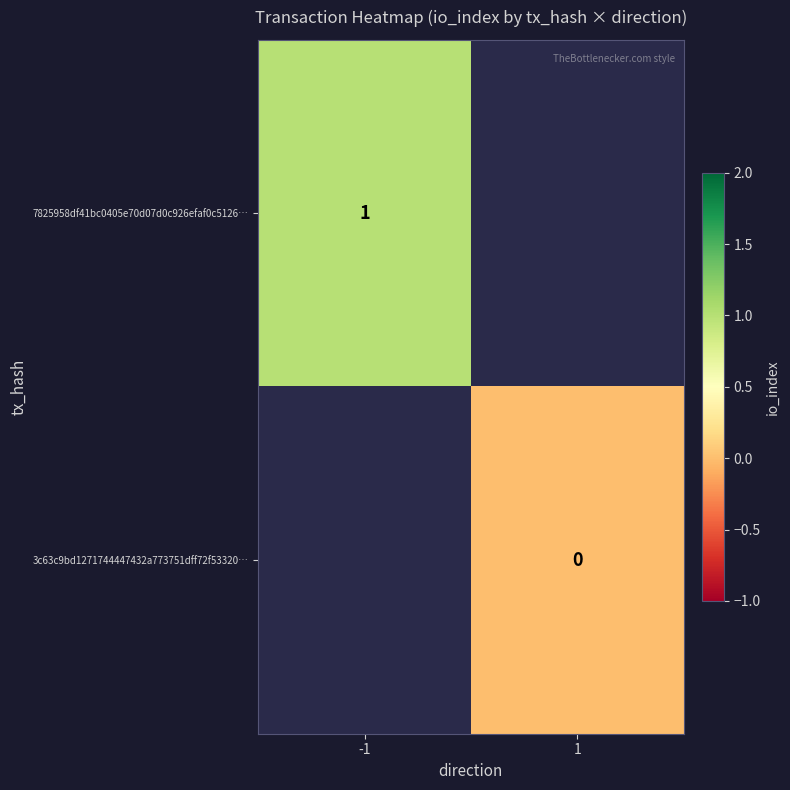

The value of 7825958df41bc0405e70d07d0c926efaf0c5126… at -1 is 1. True or false?

True